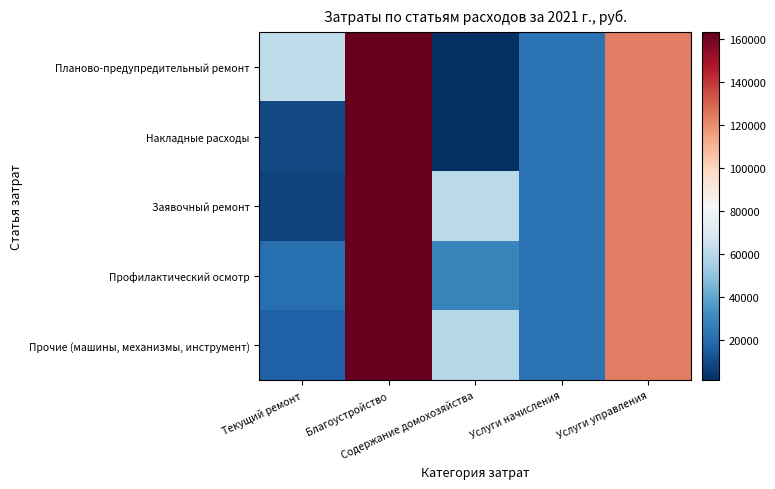

At which label does Планово-предупредительный ремонт first exceed 61508?

Текущий ремонт